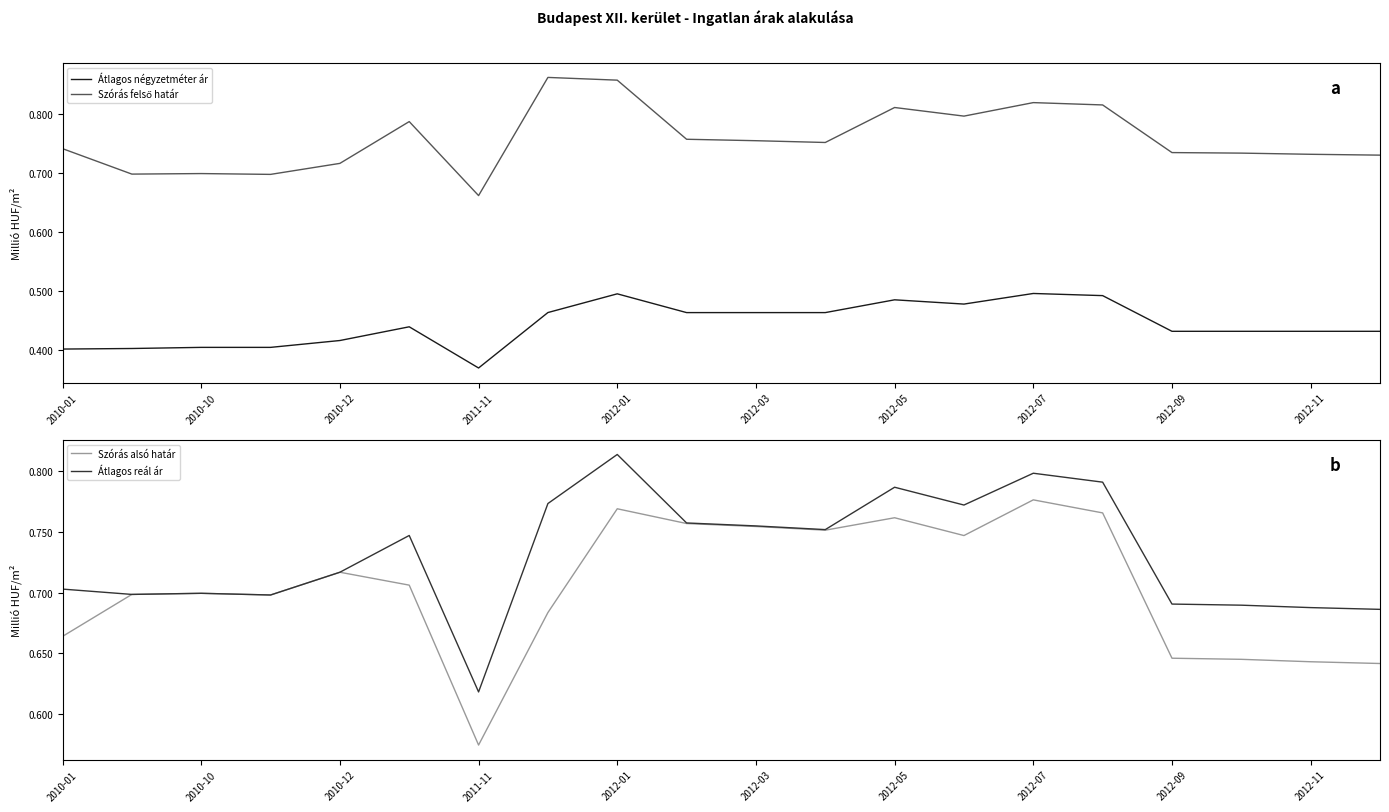

Count the number of categories in the chart.

20